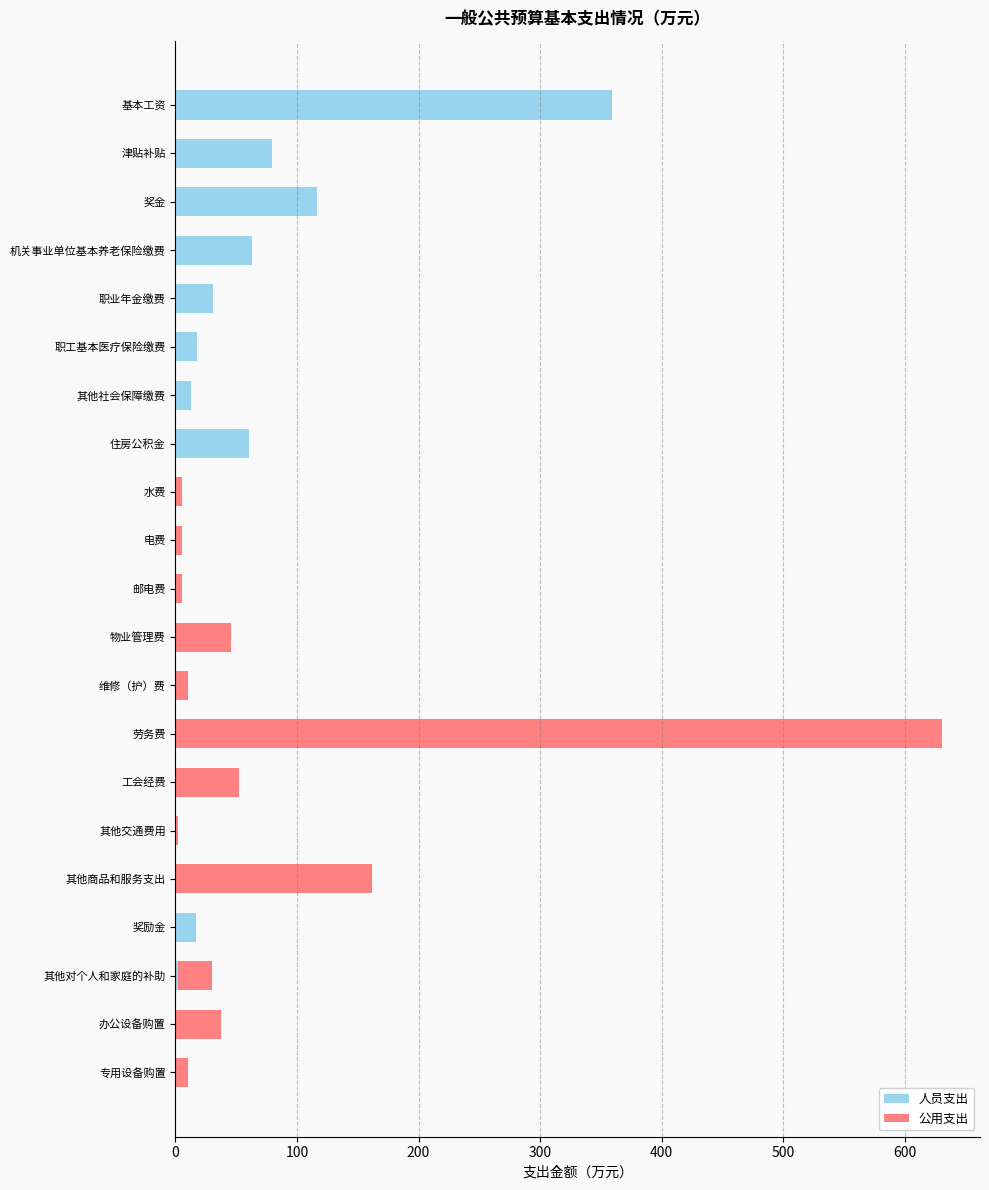

What is the sum of all 人员支出 values?

756.9